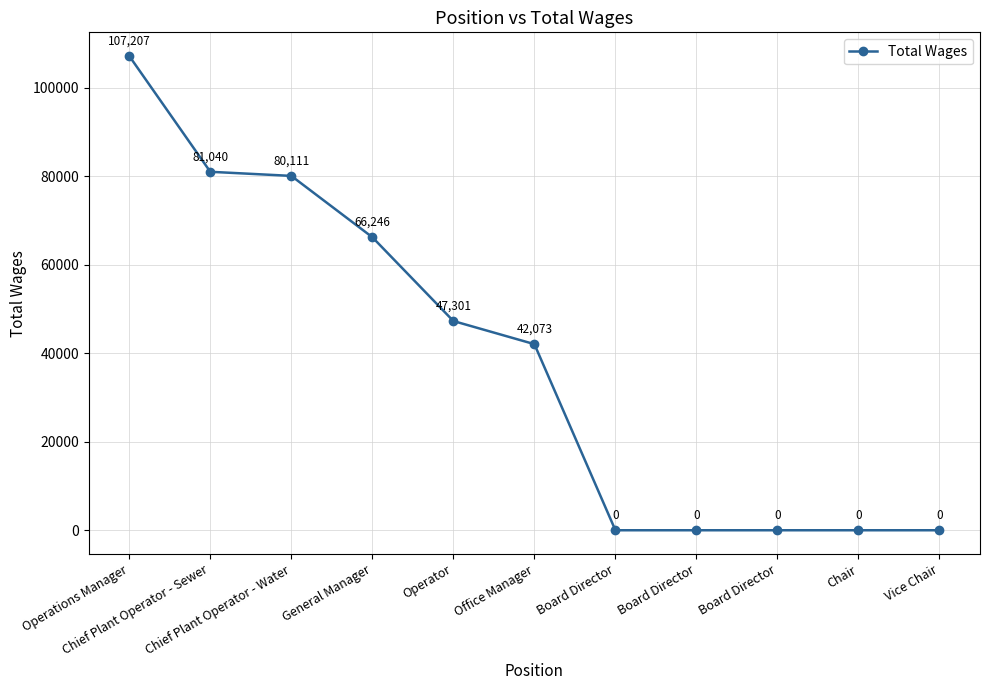

How many distinct data groups are displayed?

1